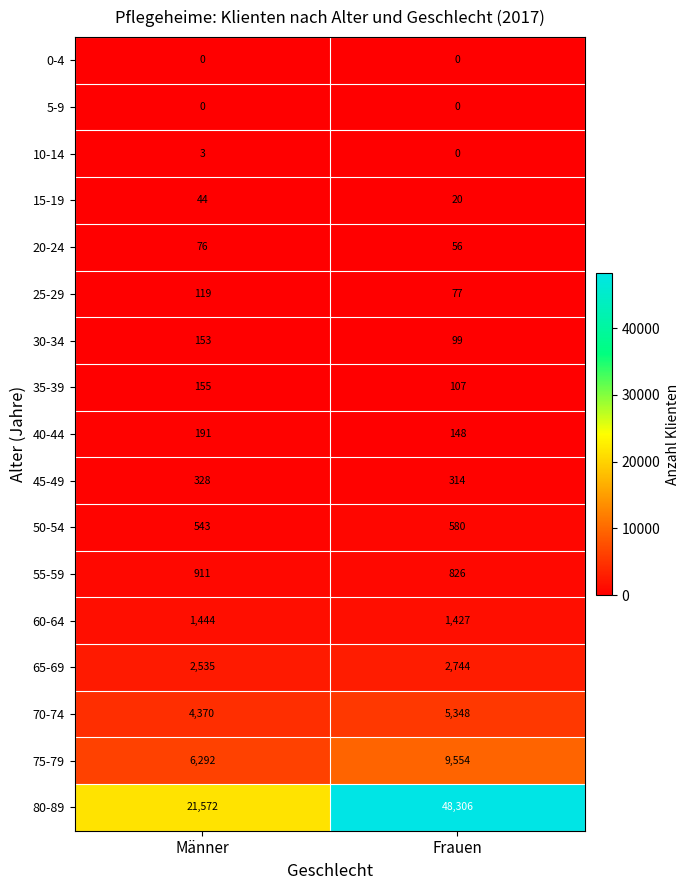

What is the sum of the 25-29 values at Männer and Frauen?

196